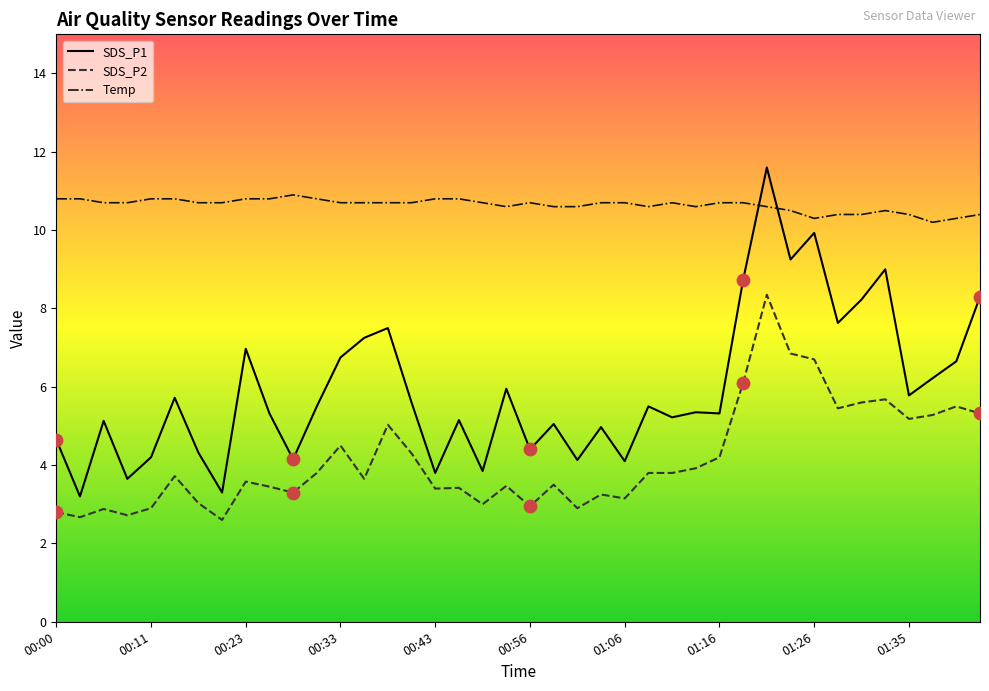

What are all the series names shown in the legend?

SDS_P1, SDS_P2, Temp